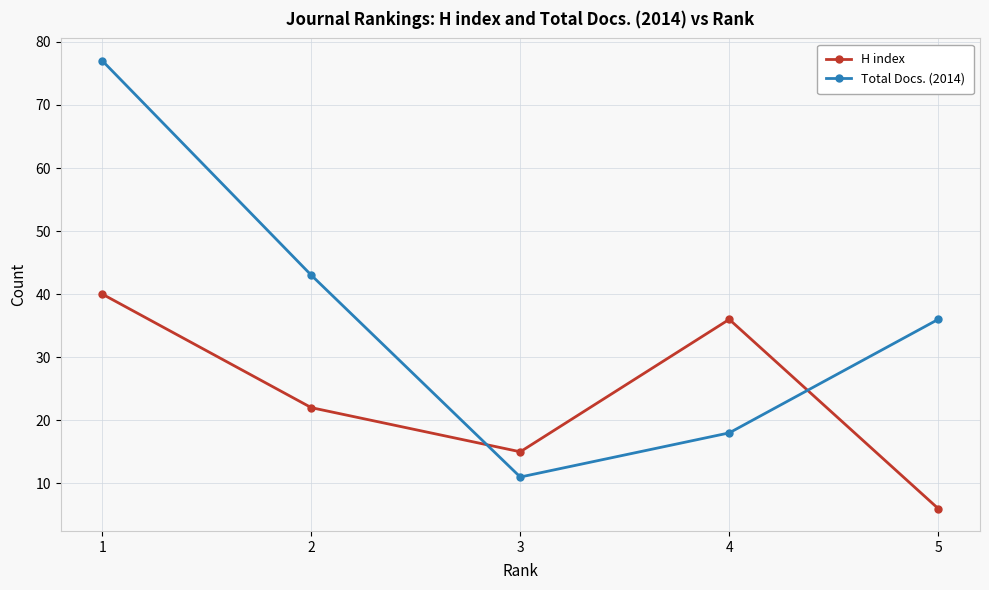

What is the total value across all series at 1?

117